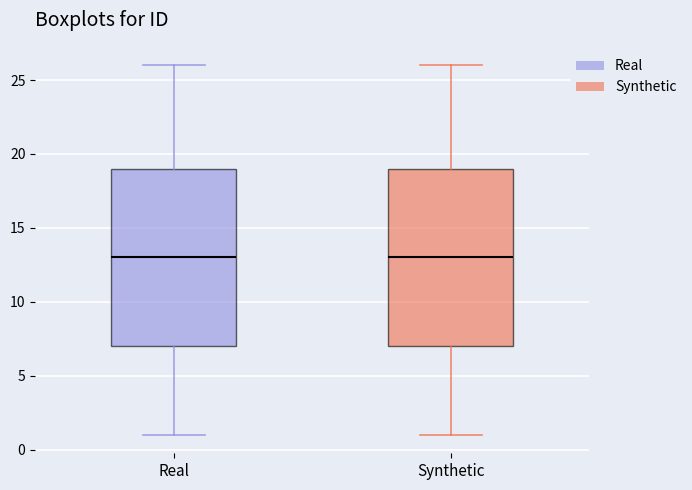

Reading left to right, transcribe this box plot: for each box, give where its median line is, the range the box spans, and where its two whiskers end, as read against the y-axis. The values are not printed on the chart, so give them approximately, as read against the axis.

Real: median 13, box 7 to 19, whiskers 1 to 26
Synthetic: median 13, box 7 to 19, whiskers 1 to 26